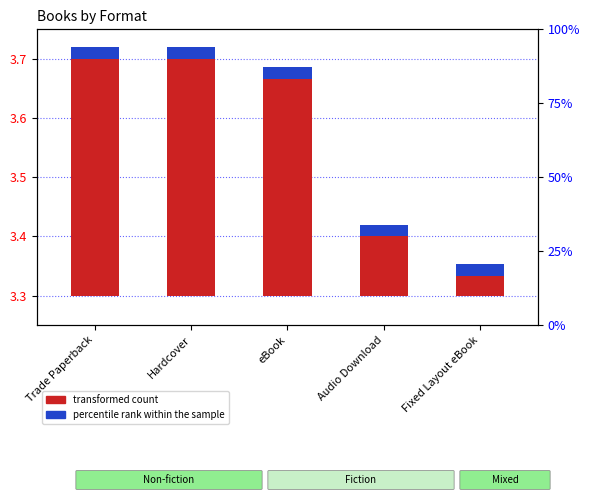

The value of transformed count at Hardcover is 0.4. True or false?

True